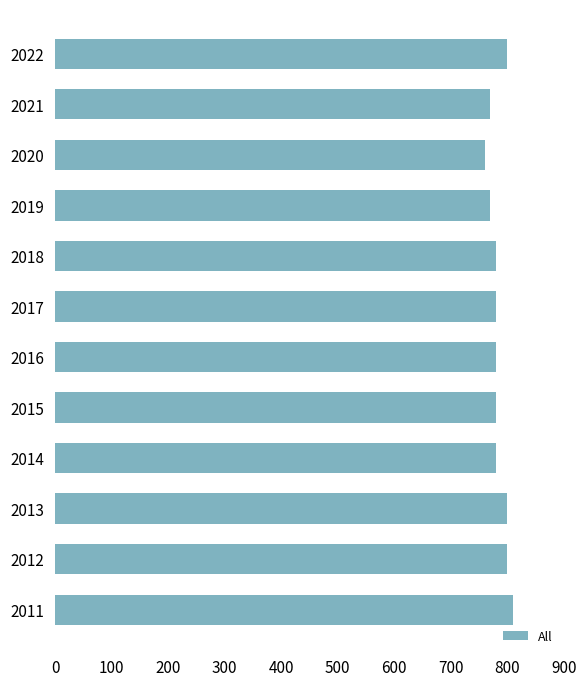

The value at 2020 is 397. True or false?

False